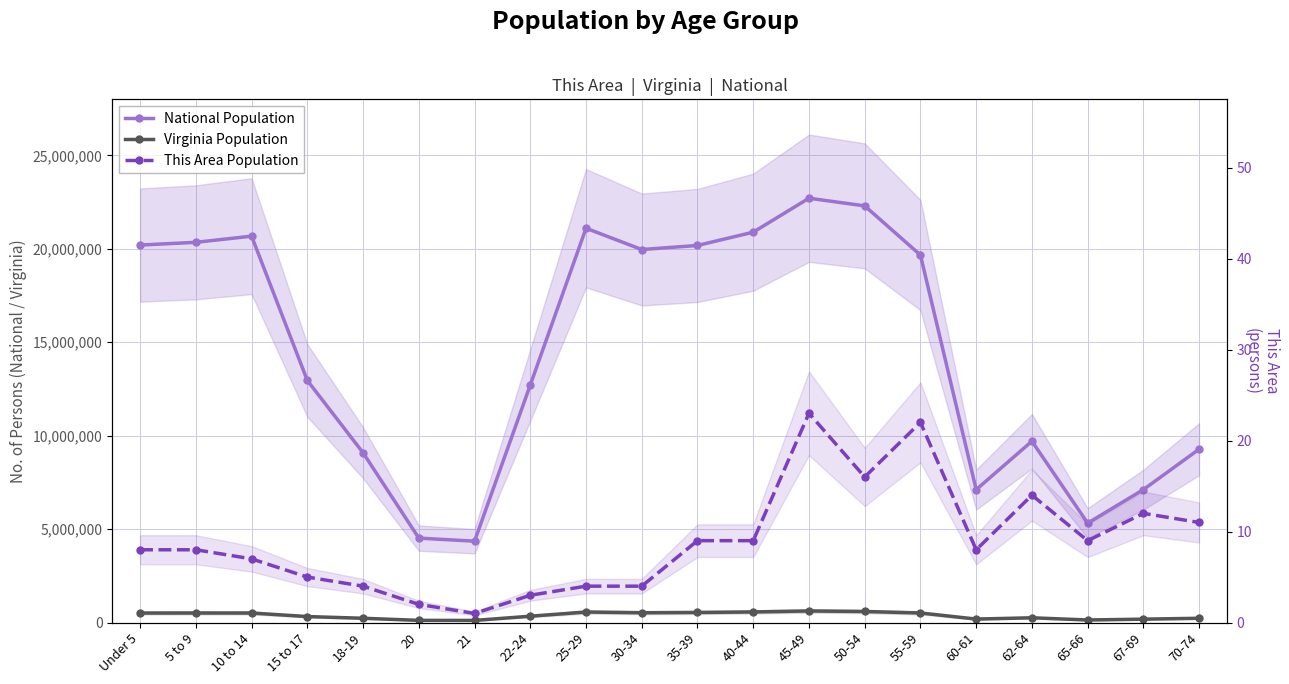

Reading right to left, what are all the values shown in this chart?

National Population: 70-74=9278166	67-69=7115361	65-66=5319902	62-64=9704197	60-61=7113727	55-59=19664805	50-54=22298125	45-49=22708591	40-44=20890964	35-39=20179642	30-34=19962099	25-29=21101849	22-24=12712576	21=4354294	20=4519129	18-19=9086089	15 to 17=12954254	10 to 14=20677194	5 to 9=20348657	Under 5=20201362
Virginia Population: 70-74=229502	67-69=182148	65-66=138154	62-64=255740	60-61=186629	55-59=512595	50-54=592845	45-49=621155	40-44=568865	35-39=540063	30-34=526077	25-29=564342	22-24=339728	21=114918	20=117445	18-19=230008	15 to 17=320957	10 to 14=511246	5 to 9=511849	Under 5=509625
This Area Population: 70-74=11	67-69=12	65-66=9	62-64=14	60-61=8	55-59=22	50-54=16	45-49=23	40-44=9	35-39=9	30-34=4	25-29=4	22-24=3	21=1	20=2	18-19=4	15 to 17=5	10 to 14=7	5 to 9=8	Under 5=8